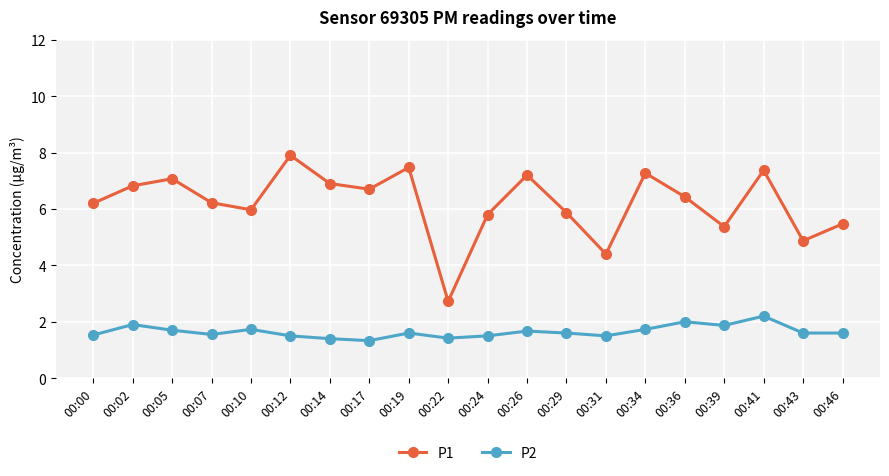

What is the difference between the second highest and second lowest values in the P2 series?

0.6